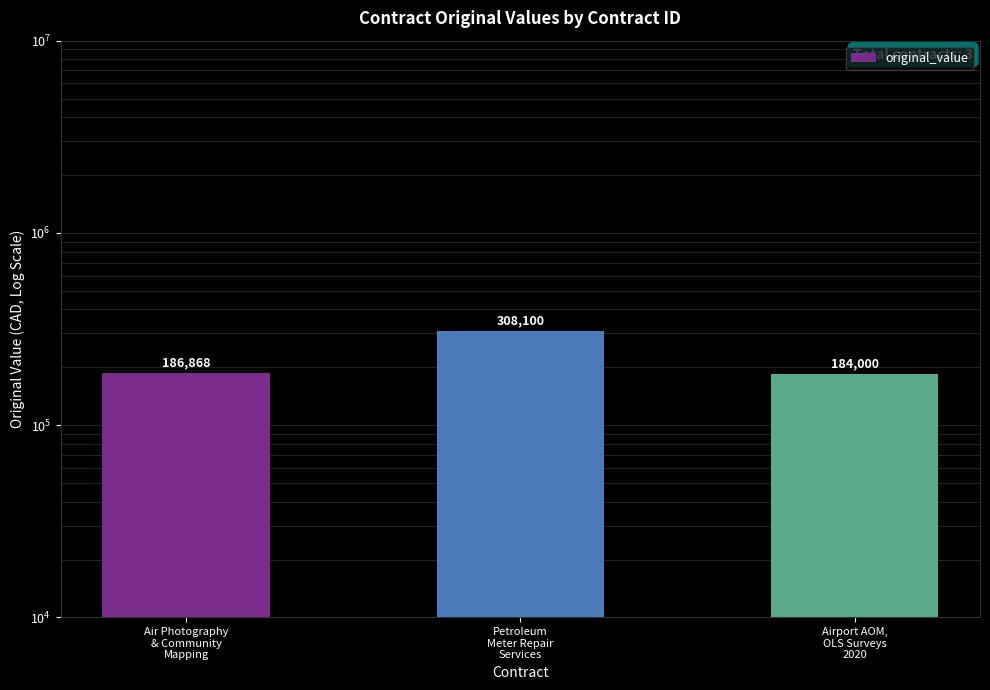

How many series are shown in this chart?

1